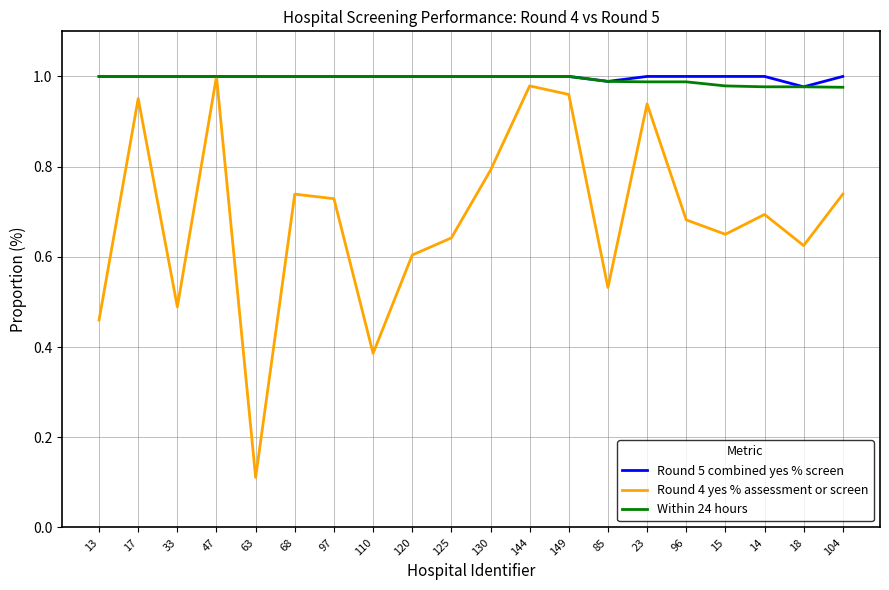

True or false: Within 24 hours has a value of 1.0 at 104.

True